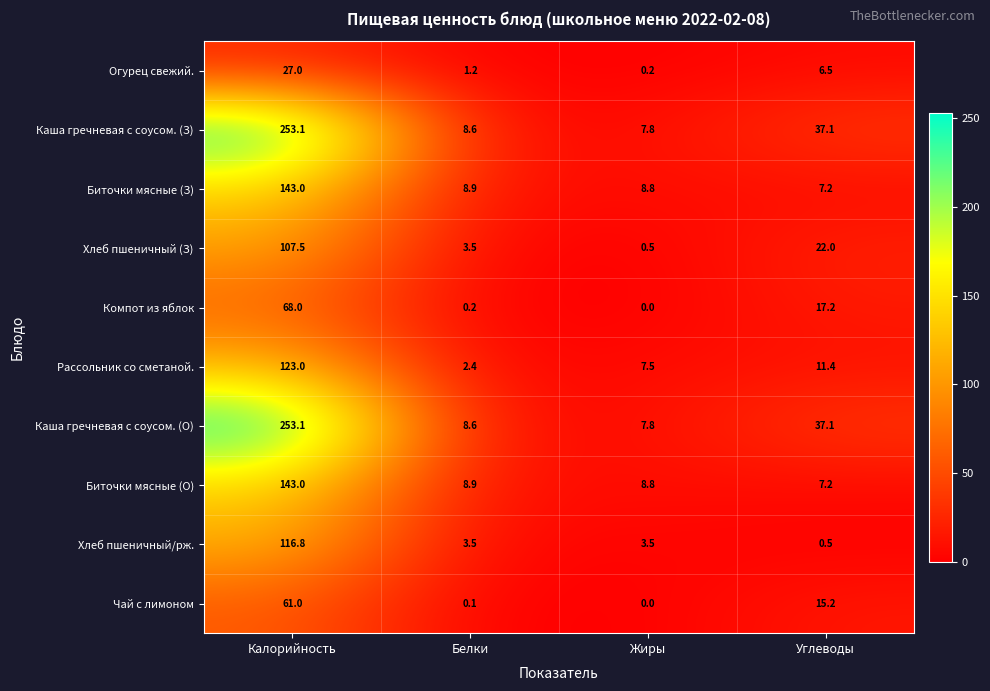

What is the difference between the highest and lowest values at Калорийность?

226.1